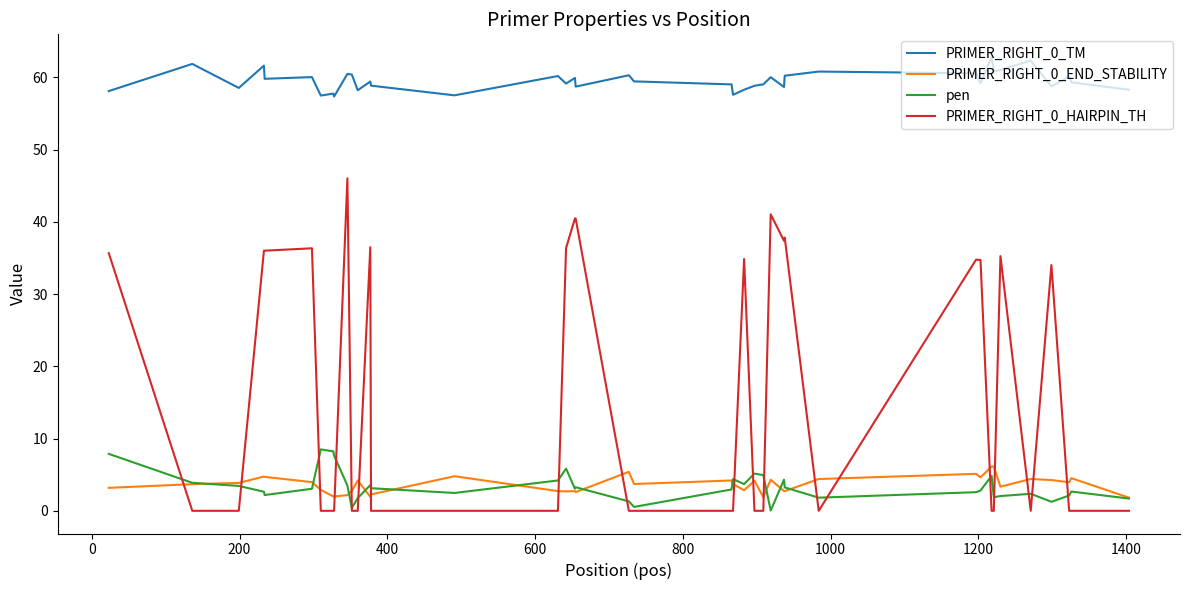

What is the minimum value for PRIMER_RIGHT_0_END_STABILITY?

1.8